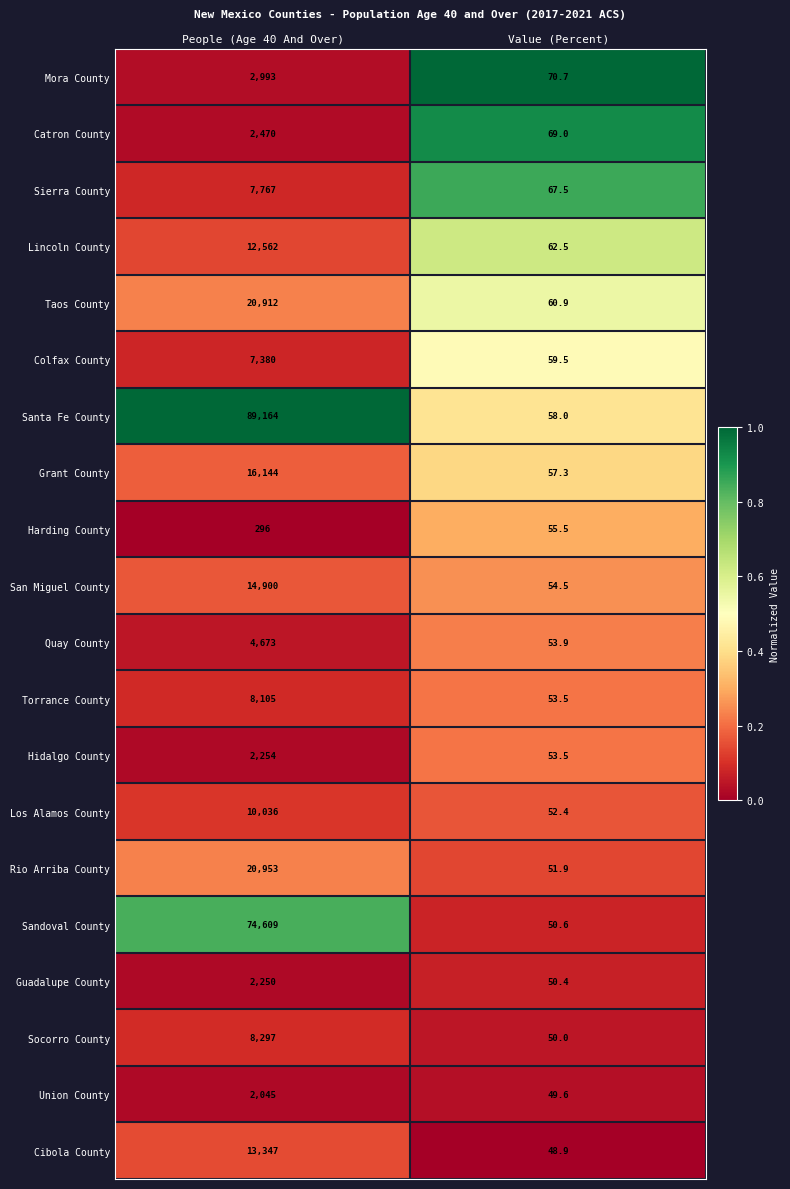

What is the average value of the Colfax County series?

3719.8